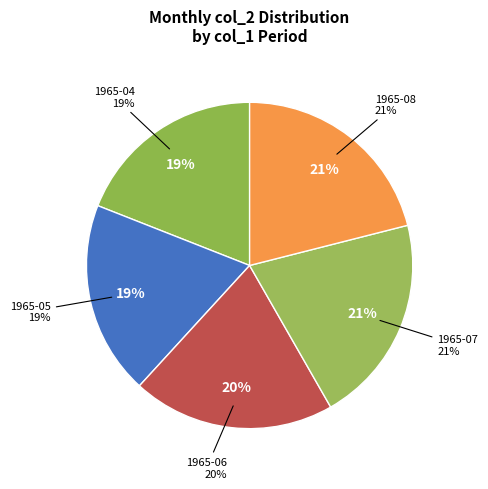

To the nearest percent, what is the difference between the 1965-08 and 1965-04 slice percentages?

2%